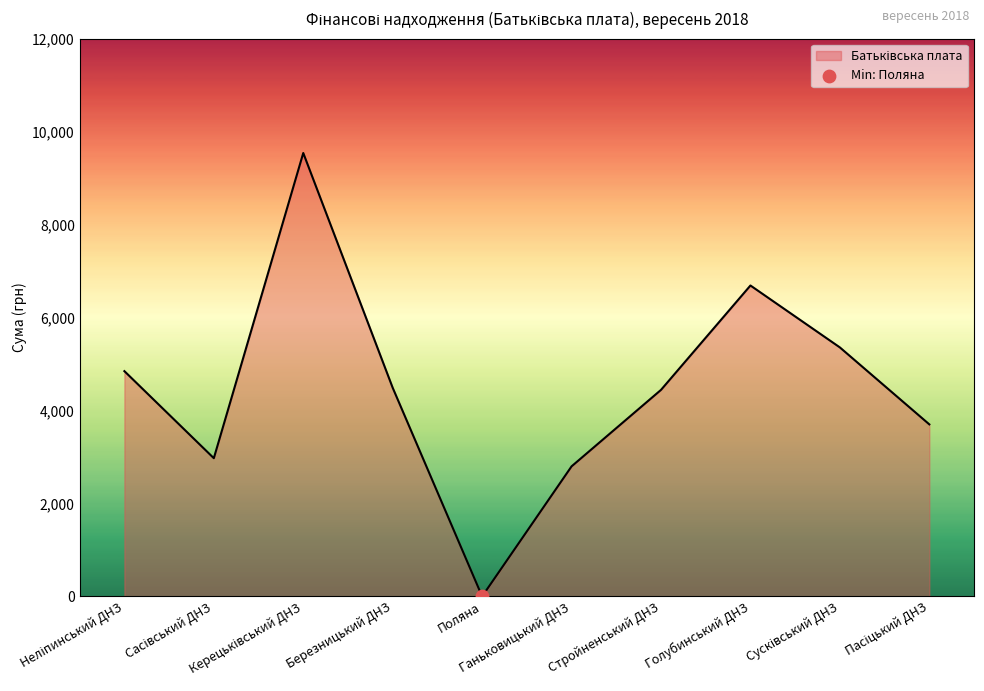

What is the difference between the maximum and minimum values?

9540.2